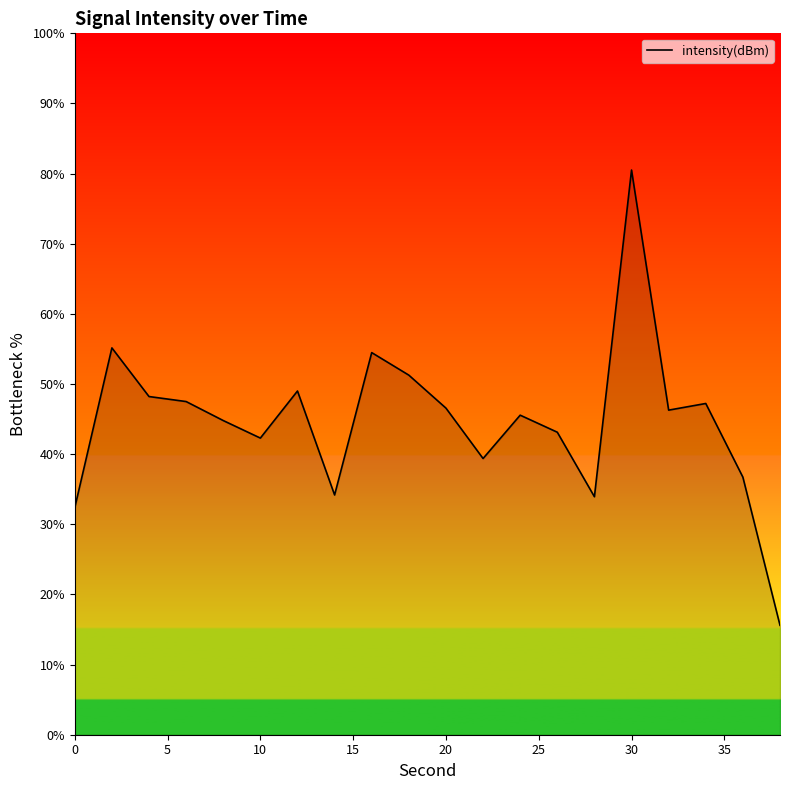

What is the difference between the maximum and minimum values?

64.9